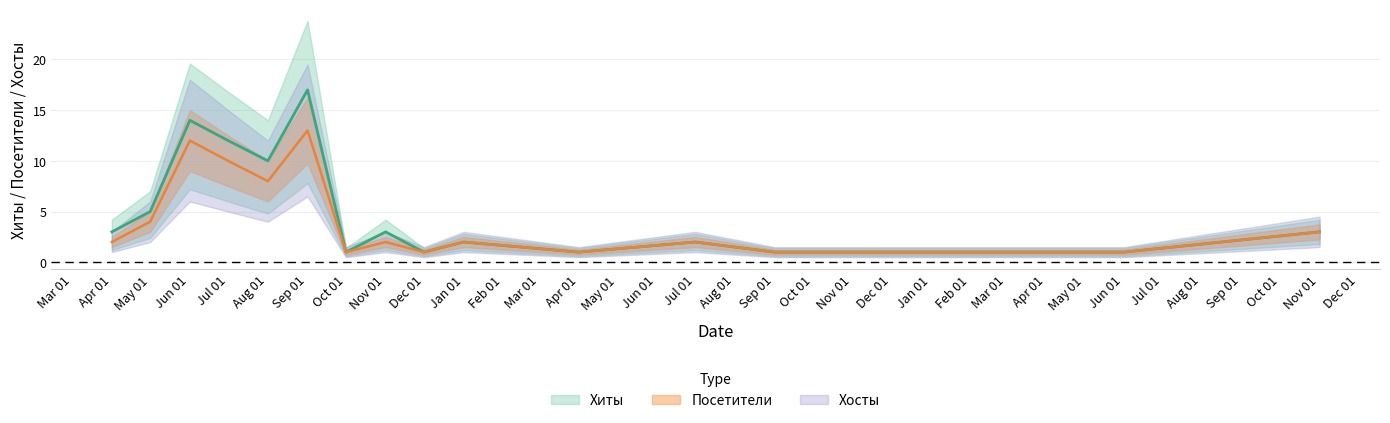

How many data points does each series have?

15